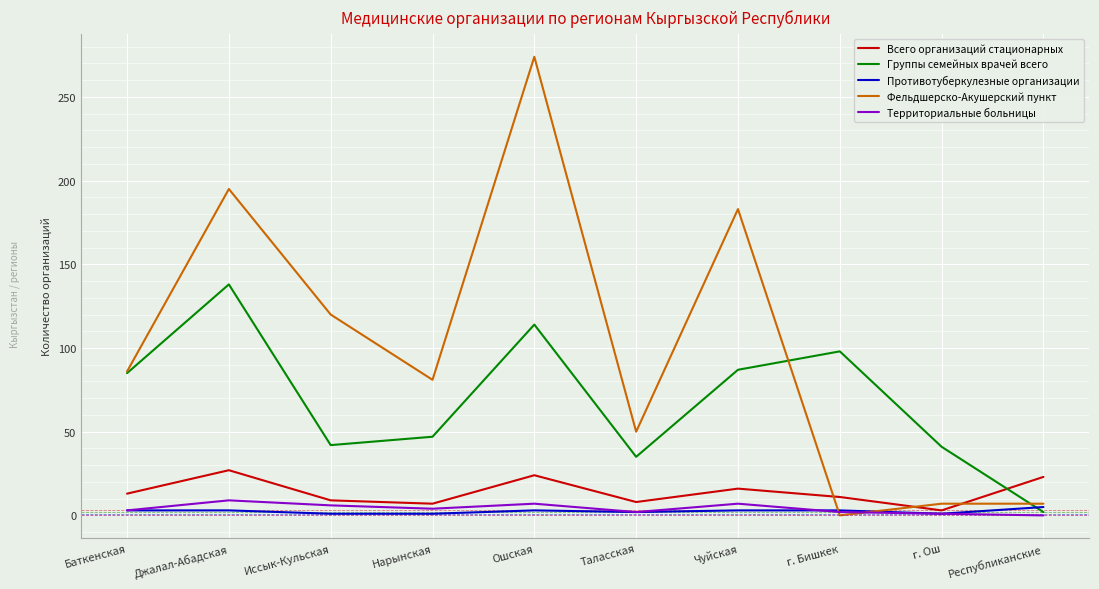

The value of Фельдшерско-Акушерский пункт at Ошская is 274. True or false?

True